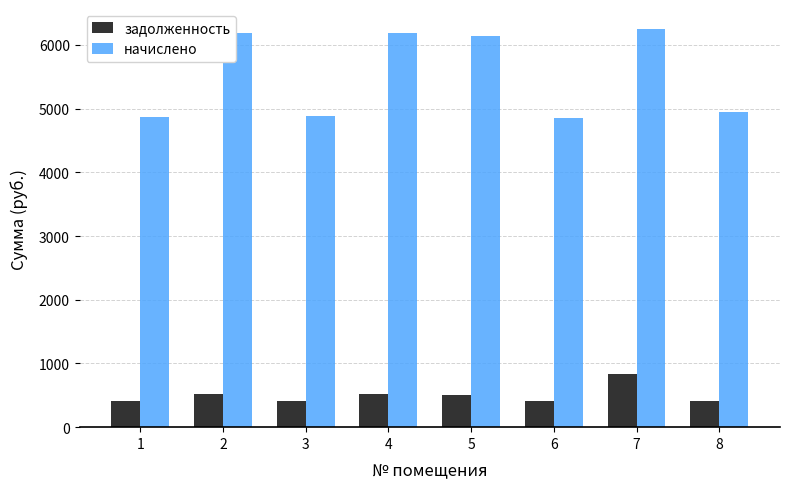

Which category has the highest value across all series?

7